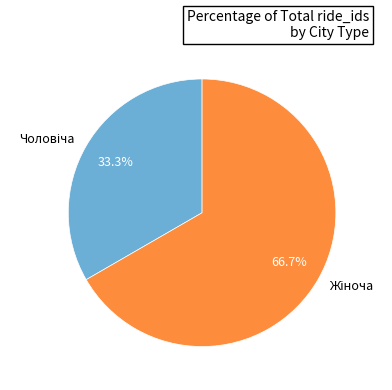

Is there a majority slice in this chart?

Yes